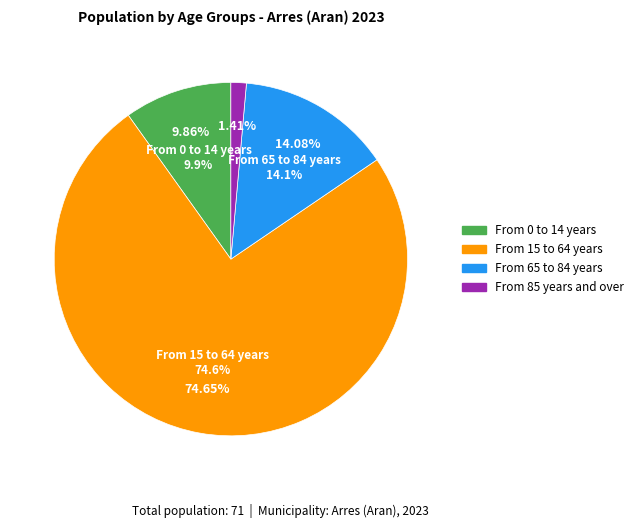

Which category has the biggest portion of the pie?

From 15 to 64 years